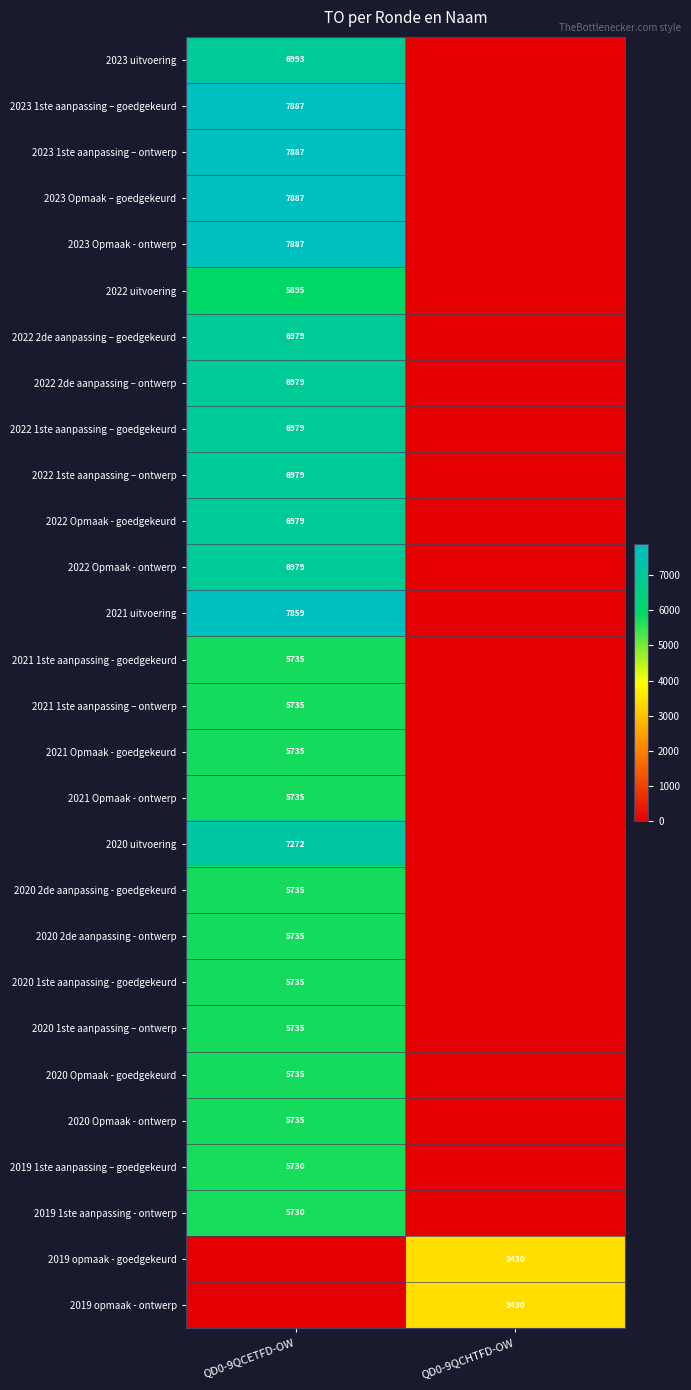

What is the difference between the highest and lowest values at QD0-9QCHTFD-OW?

3430